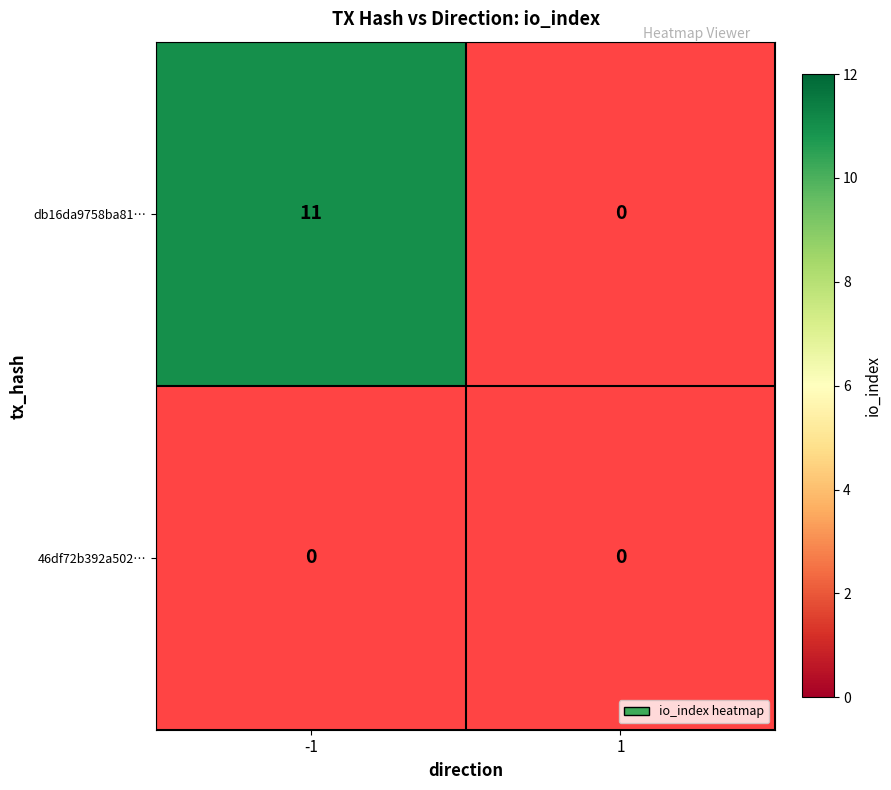

Between -1 and 1, which series saw the biggest shift?

db16da9758ba8125adb17496e722bffea27ed6c